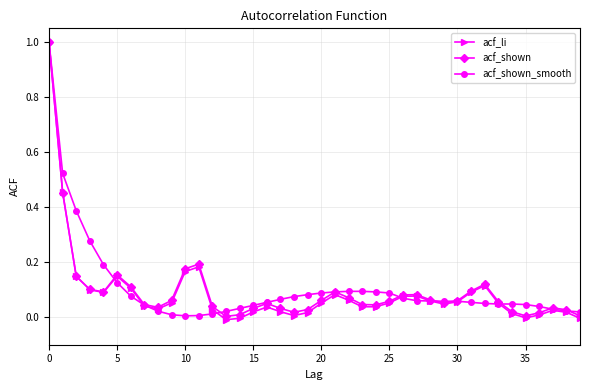

Which series has the widest spread of values?

acf_li